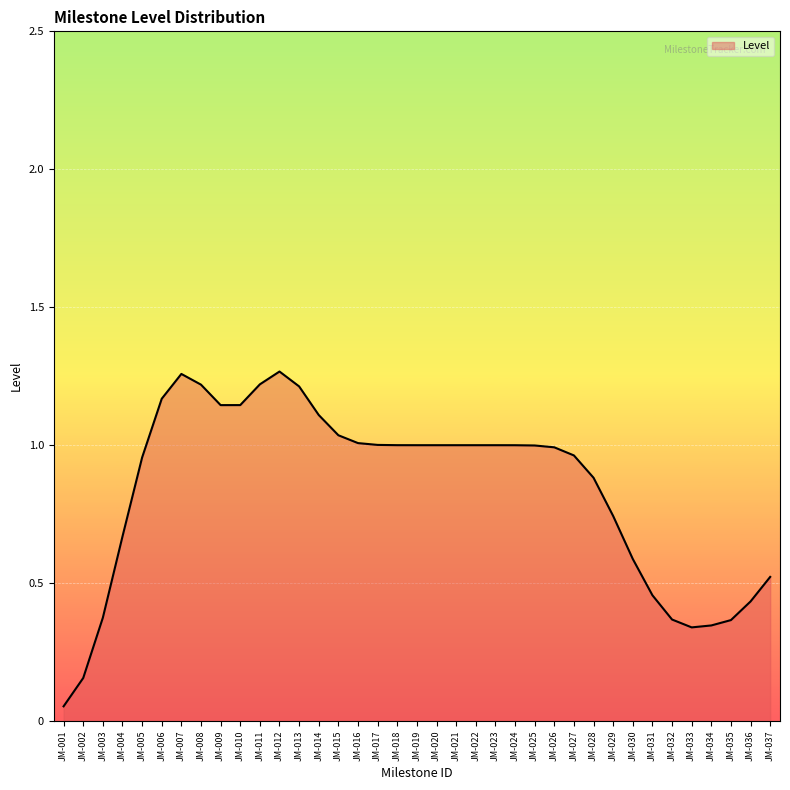

Where is the data nearest to the value 0?

JM-001